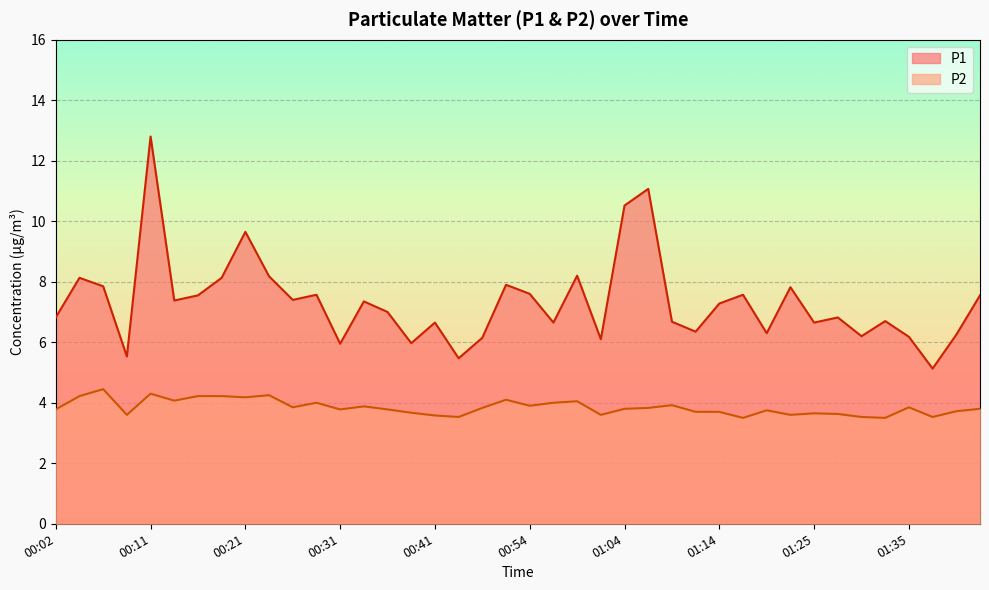

True or false: P2 and P1 intersect in this chart.

False